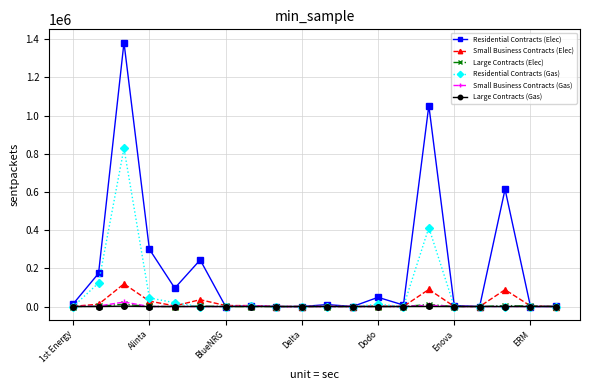

Which series has the largest total across all categories?

Residential Contracts (Elec)